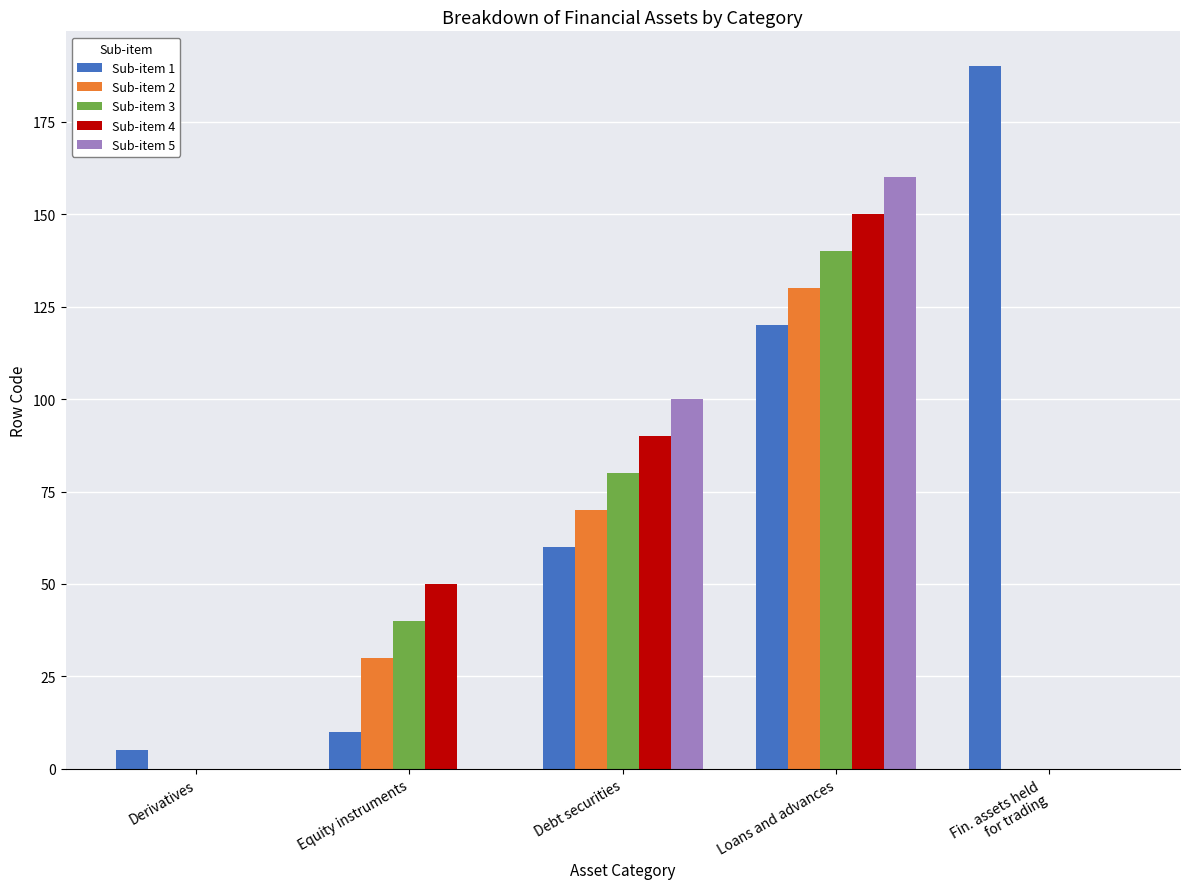

At which category is the sum across all series the highest?

Loans and advances